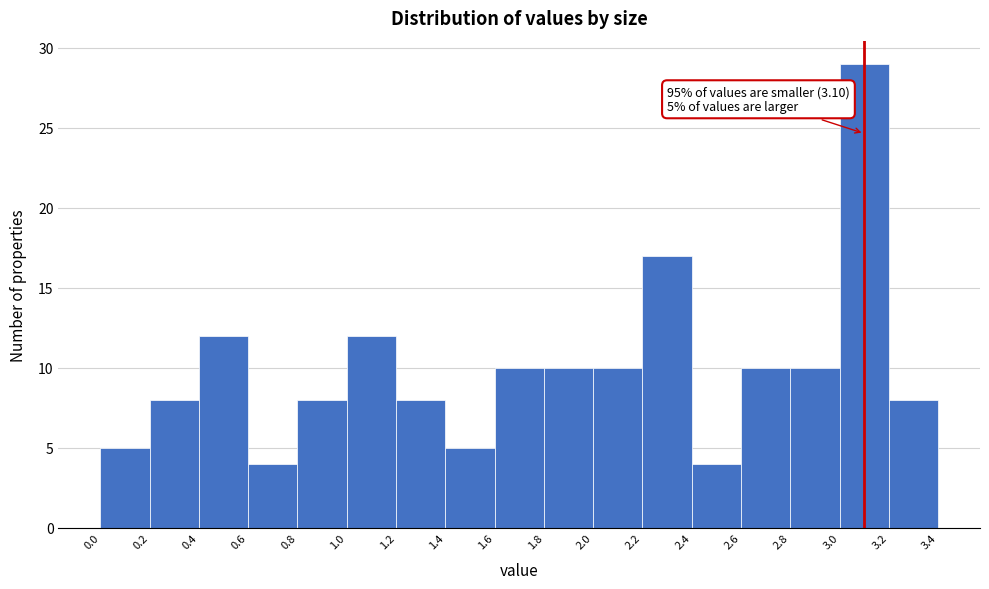

Which range on the x-axis has the tallest bar?

3.0 to 3.2